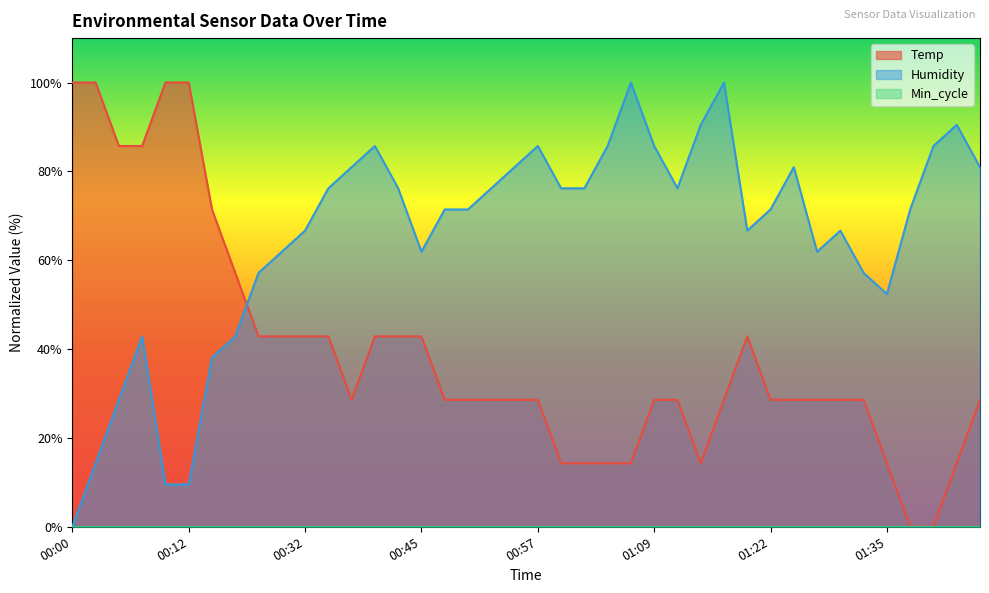

How many series are shown in this chart?

3